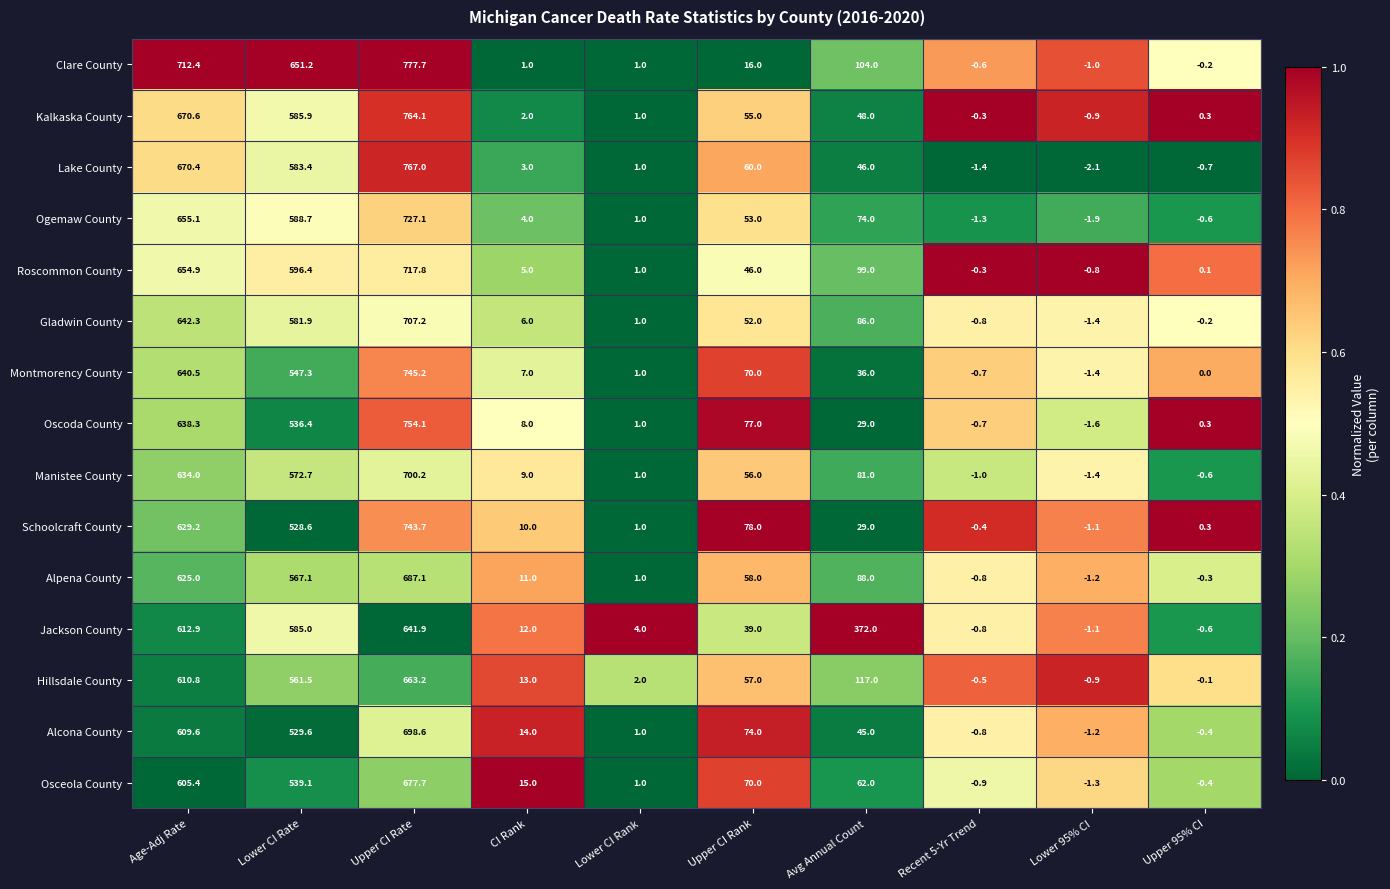

Is it true that Alpena County equals 0.3 at Lower CI Rank?

False